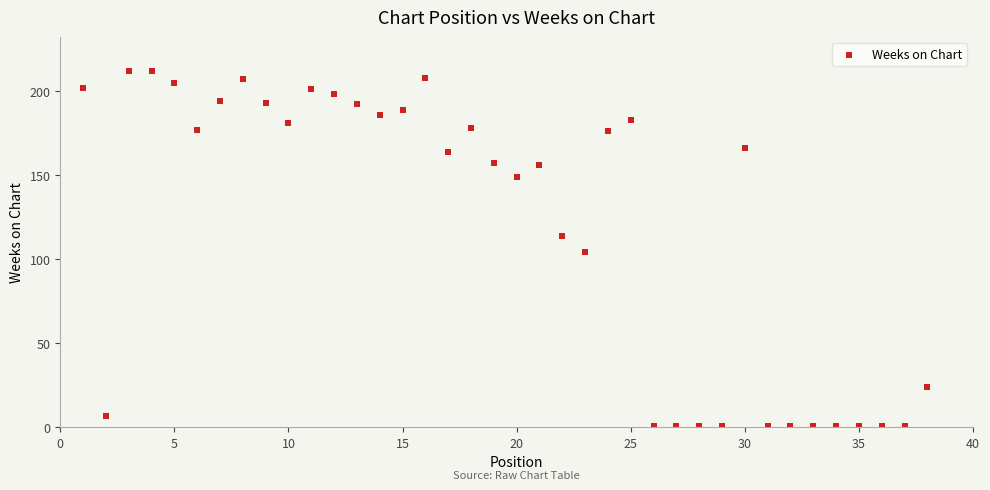

What is the range of X values (max minus min)?

37